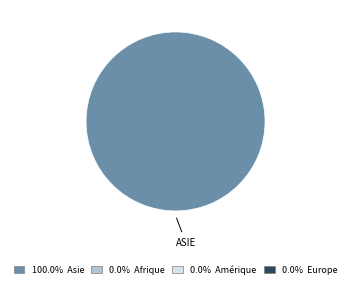

Is there any slice that represents more than half of the pie?

Yes